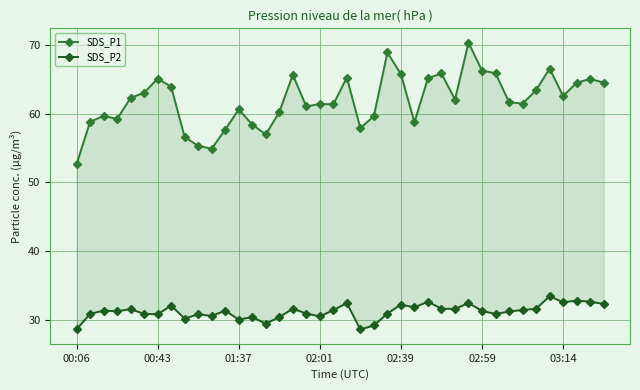

Does the chart have visible grid lines?

Yes